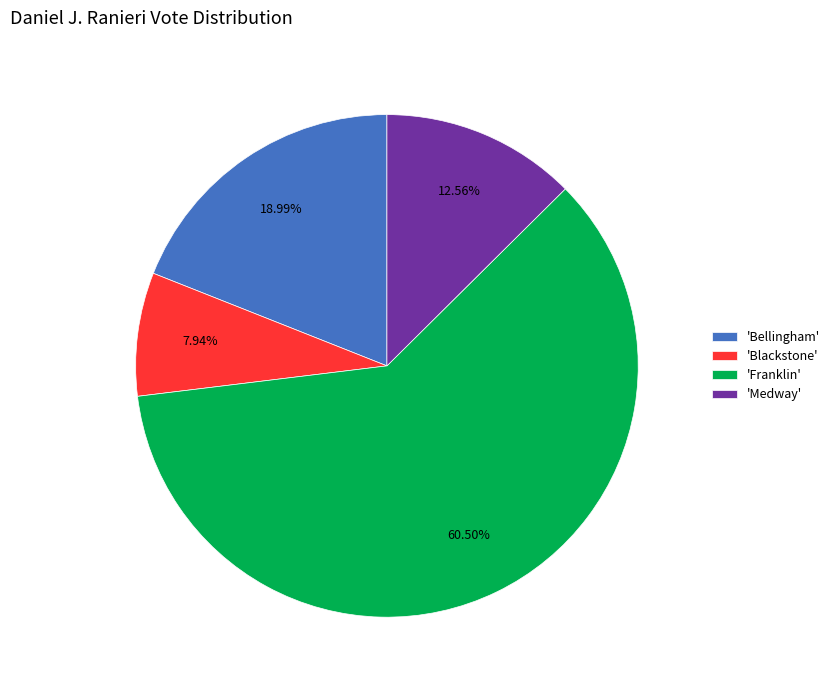

Which has a higher value, 'Franklin' or 'Bellingham'?

'Franklin'